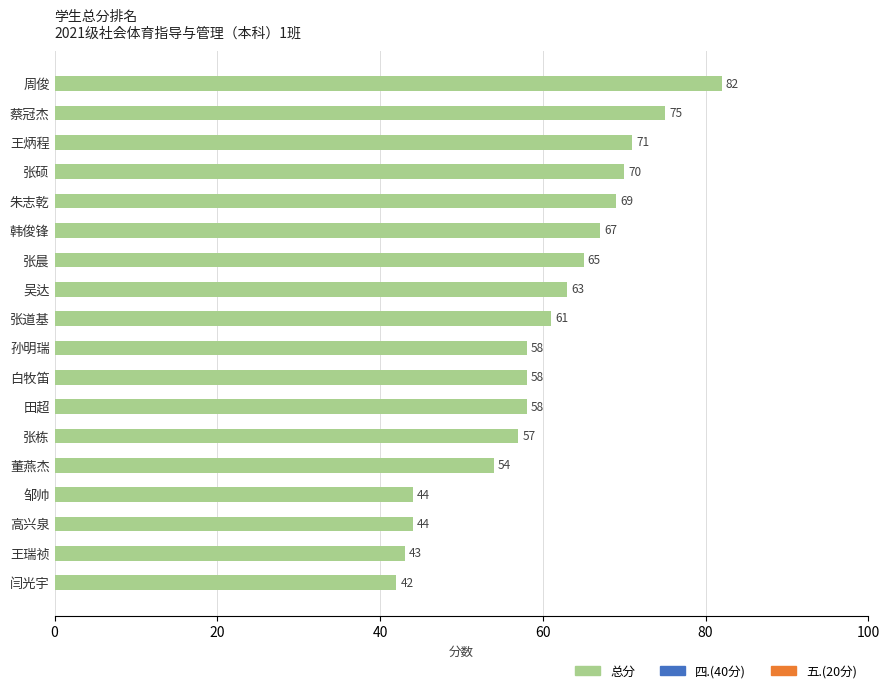

What is the change in value from 董燕杰 to 闫光宇?

-12